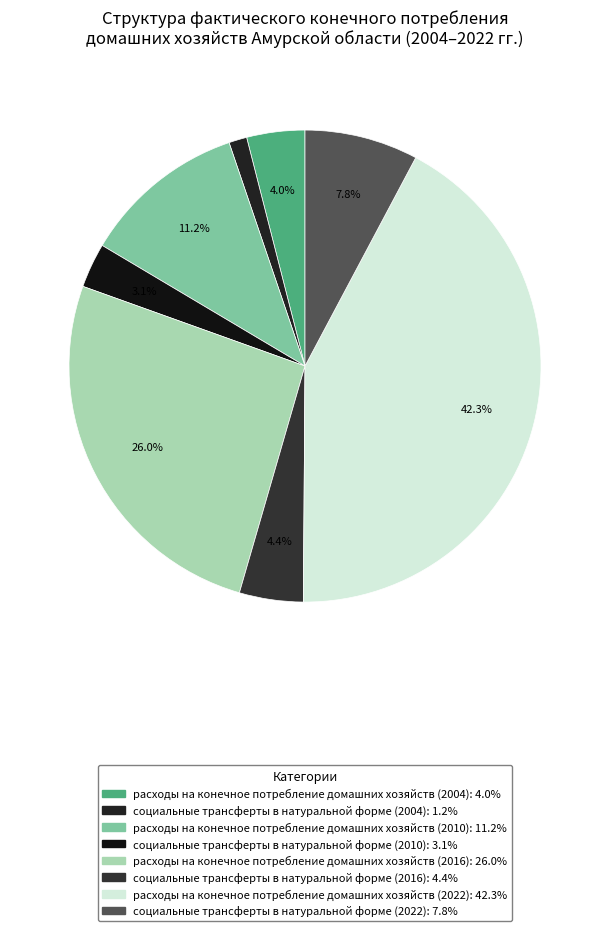

Is социальные трансферты в натуральной форме (2010) the majority of the pie?

No